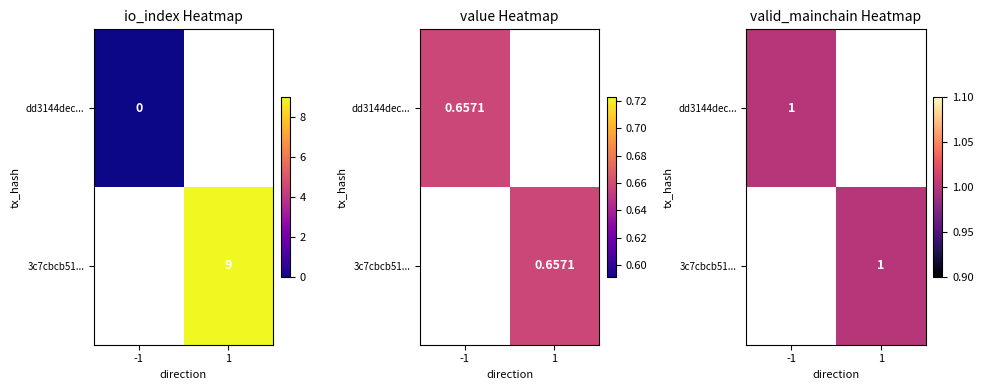

Rank the series by their maximum value, from lowest to highest.

dd3144dec25182994978ce51ecce0831174c42e, 3c7cbcb51daa6bc0c87815e9baf7b2d6929943b